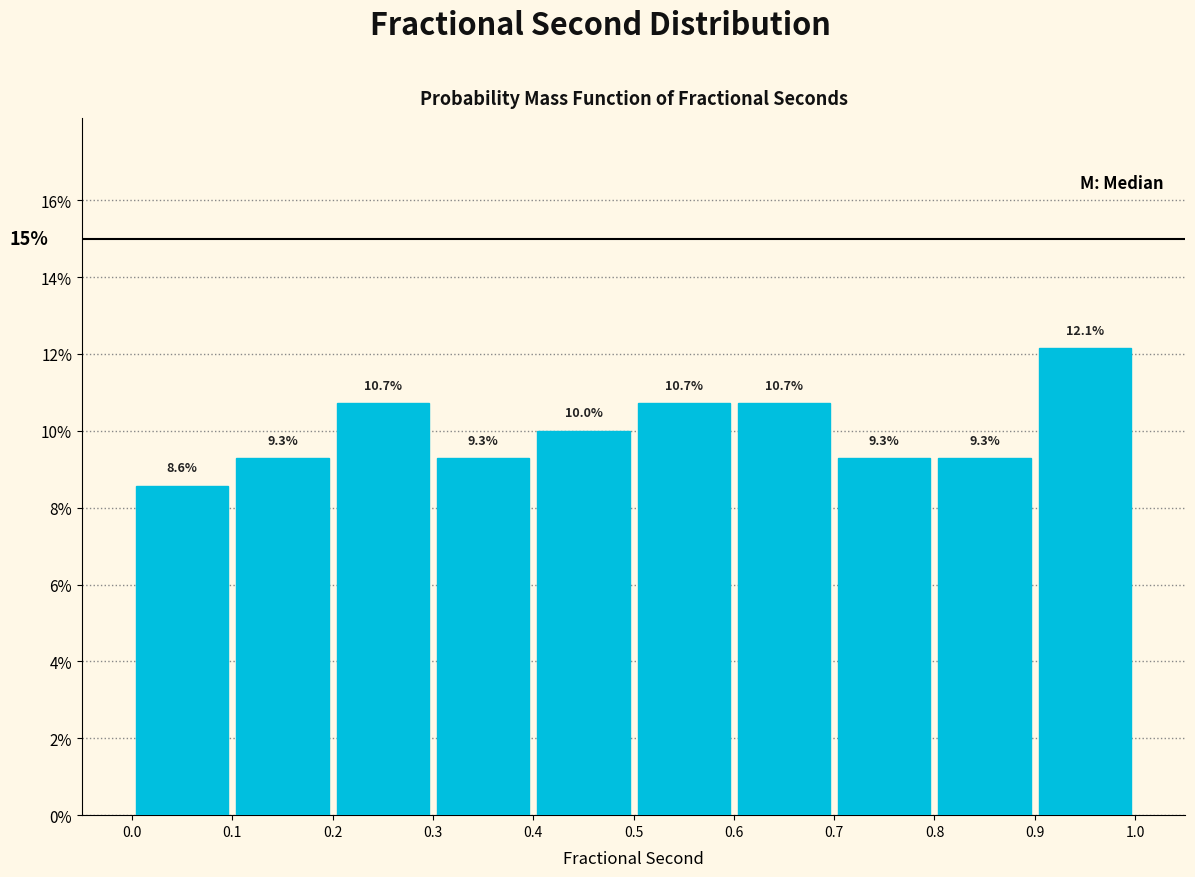

Over which range of the x-axis is the bar tallest?

0.9 to 1.0